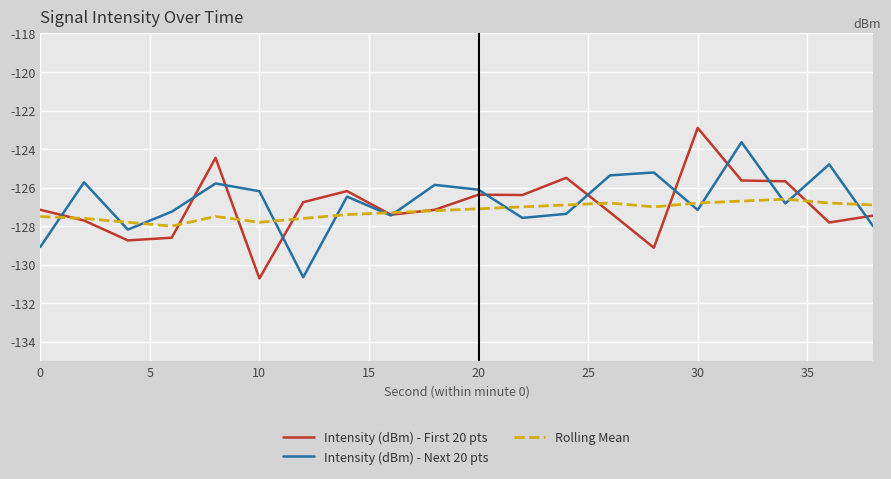

List the series in order of their peak value, lowest first.

Rolling Mean, Intensity (dBm) - Next 20 pts, Intensity (dBm) - First 20 pts